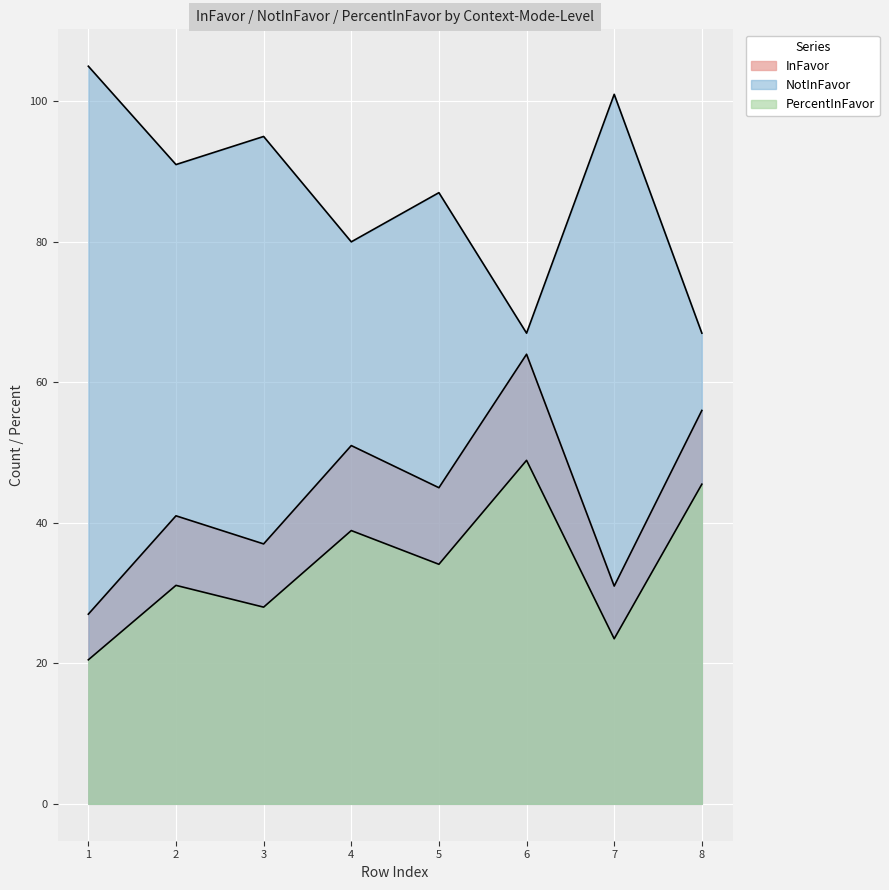

What is the lowest value of the NotInFavor series?

67.0